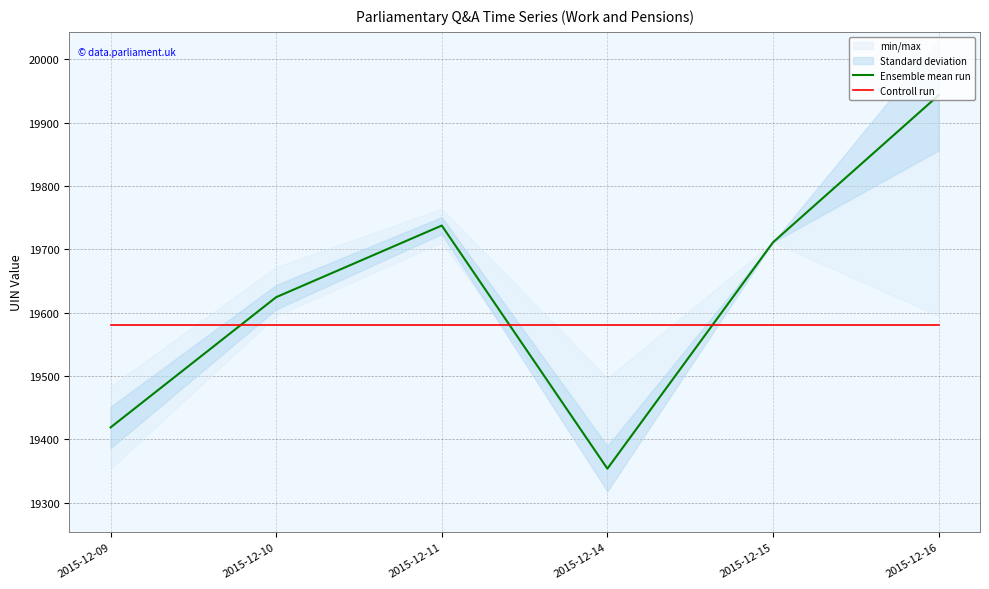

In Ensemble mean run, how many points are lower than both neighbors (excluding endpoints)?

1